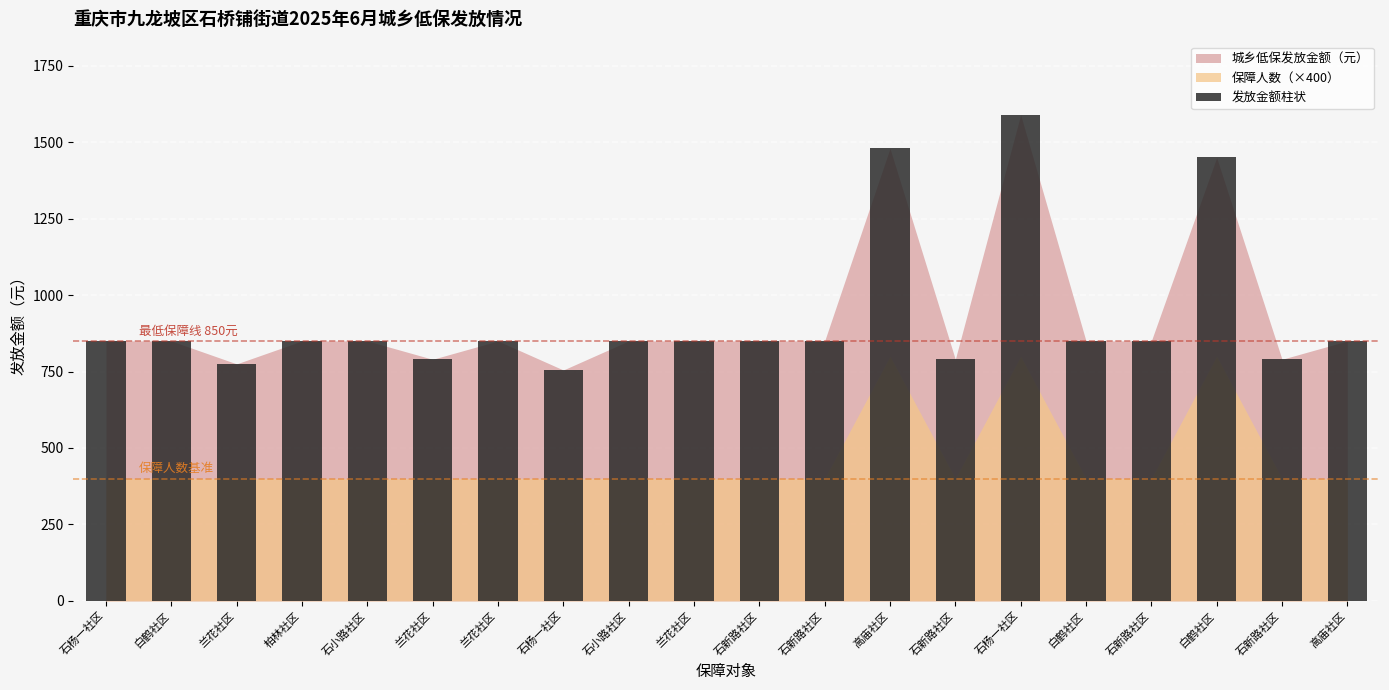

How many bars are there in total?

20